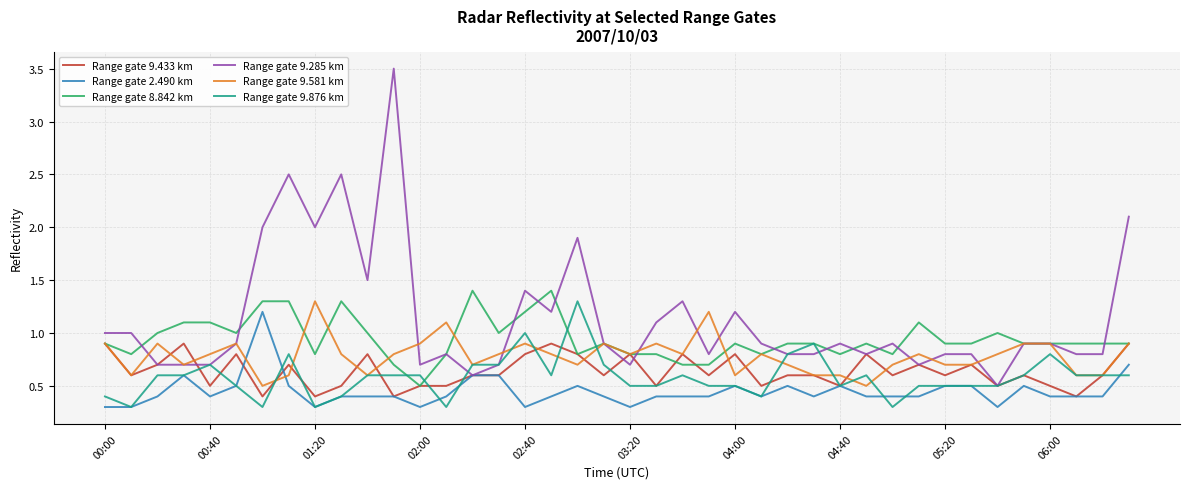

Which series has the largest total across all categories?

Range gate 9.285 km